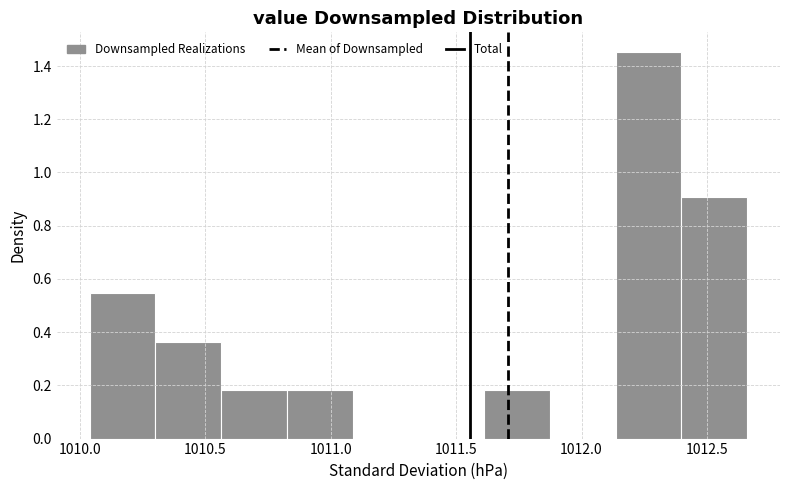

Reading left to right, list every bar in this chart as the range it spans on the x-axis followed by its height. Neither the bar edges nor the heights are printed on the chart, so give them approximately, as read against the axes.

1010.05 to 1010.30: 0.54
1010.30 to 1010.55: 0.36
1010.55 to 1010.85: 0.18
1010.85 to 1011.10: 0.18
1011.10 to 1011.35: 0
1011.35 to 1011.60: 0
1011.60 to 1011.85: 0.18
1011.85 to 1012.15: 0
1012.15 to 1012.40: 1.46
1012.40 to 1012.65: 0.90